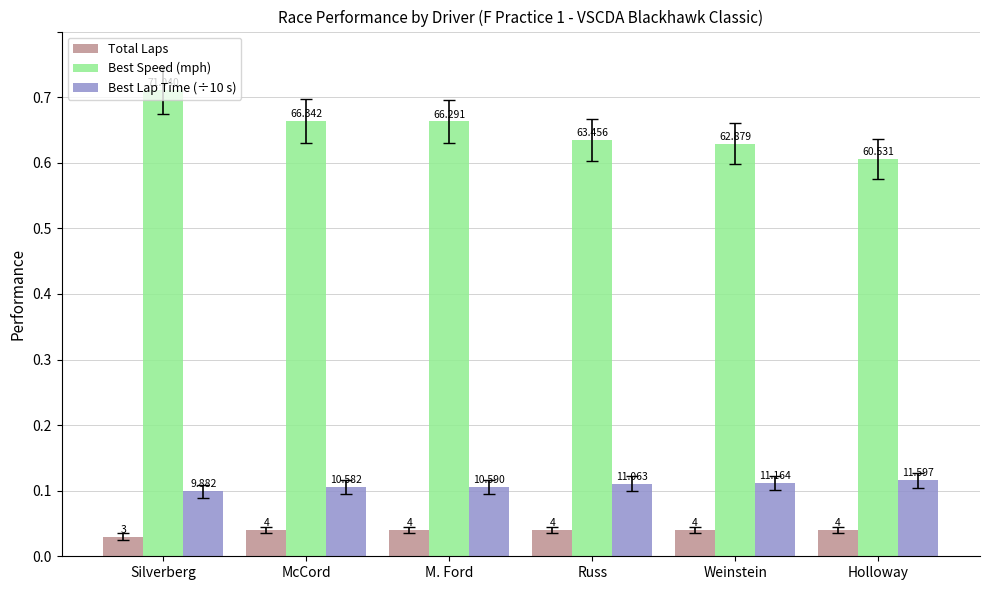

What is the label of the 2nd bar from the left?

McCord